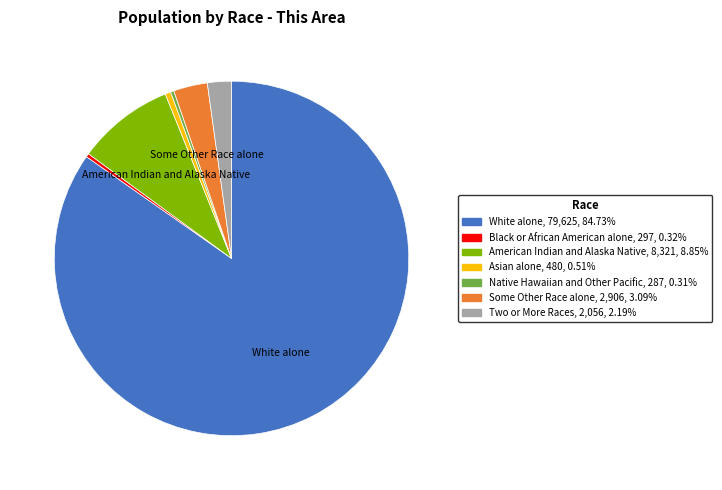

Does any single category account for the majority?

Yes